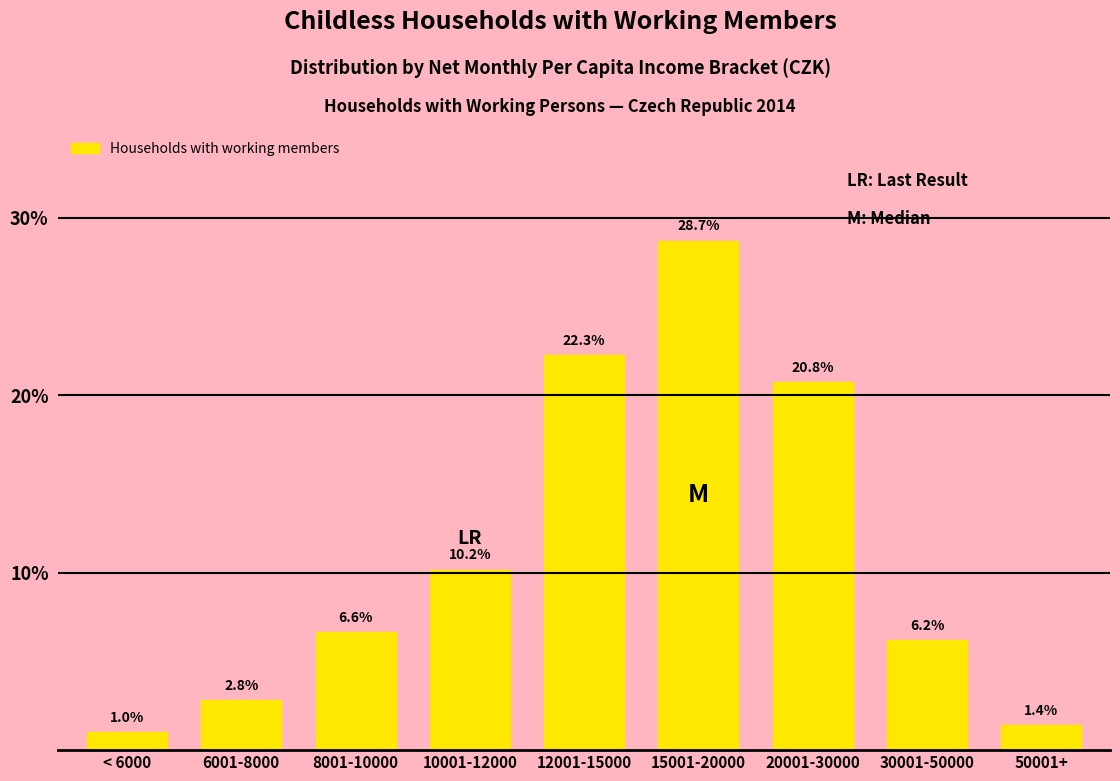

Reading left to right, extract all data points from this chart.

< 6000=1.0	6001-8000=2.8	8001-10000=6.6	10001-12000=10.2	12001-15000=22.3	15001-20000=28.7	20001-30000=20.8	30001-50000=6.2	50001+=1.4